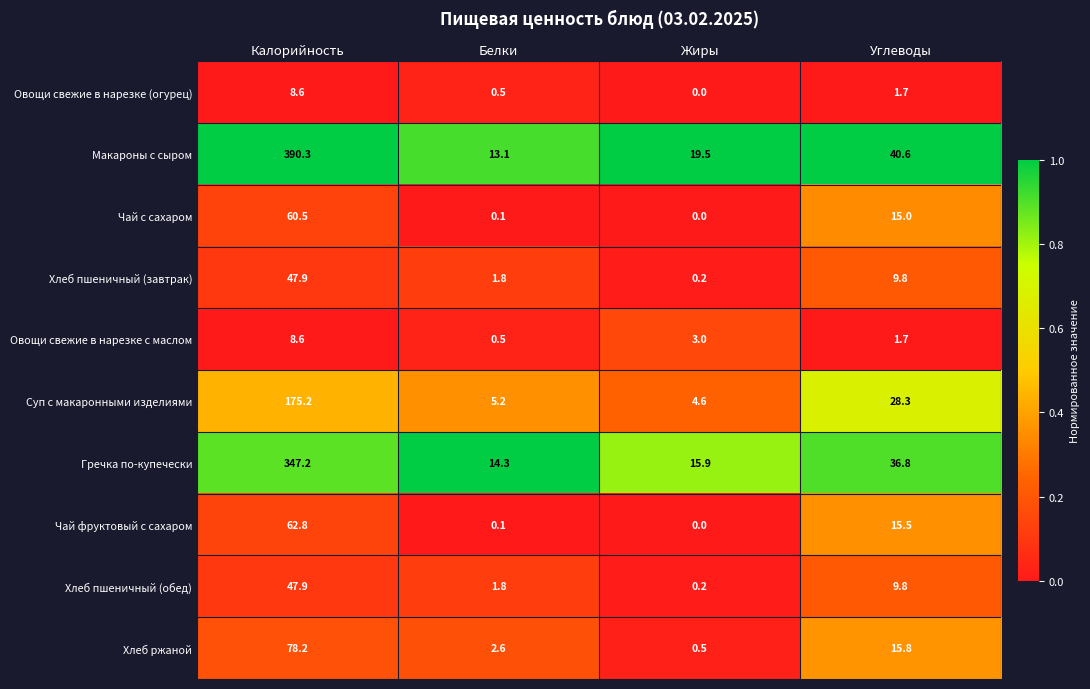

The value of Чай фруктовый с сахаром at Калорийность is 62.8. True or false?

True